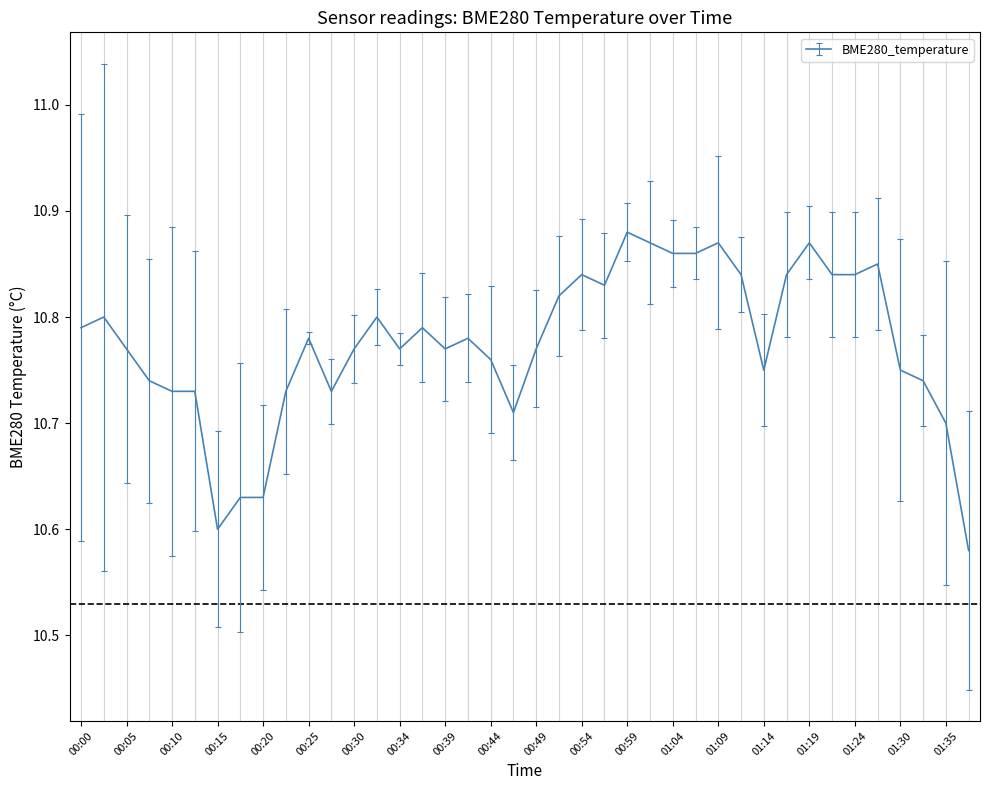

What is the difference between the maximum and minimum values?

0.3